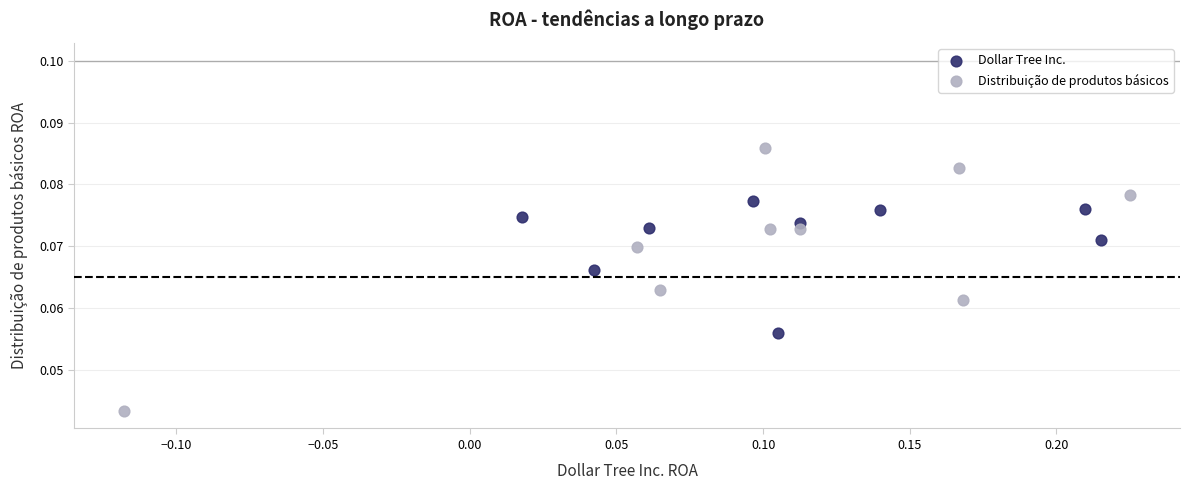

What are all the series names shown in the legend?

Dollar Tree Inc., Distribuição de produtos básicos